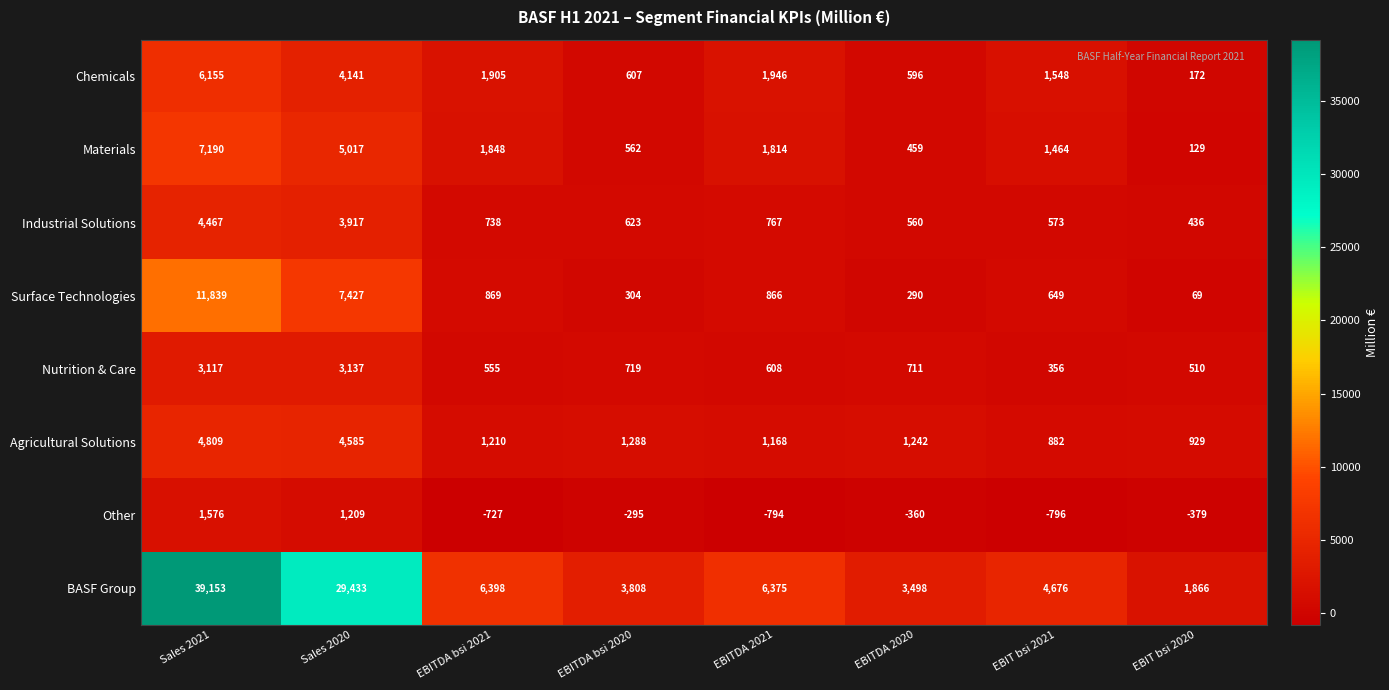

What value does the Other series have at EBIT bsi 2020?

-379